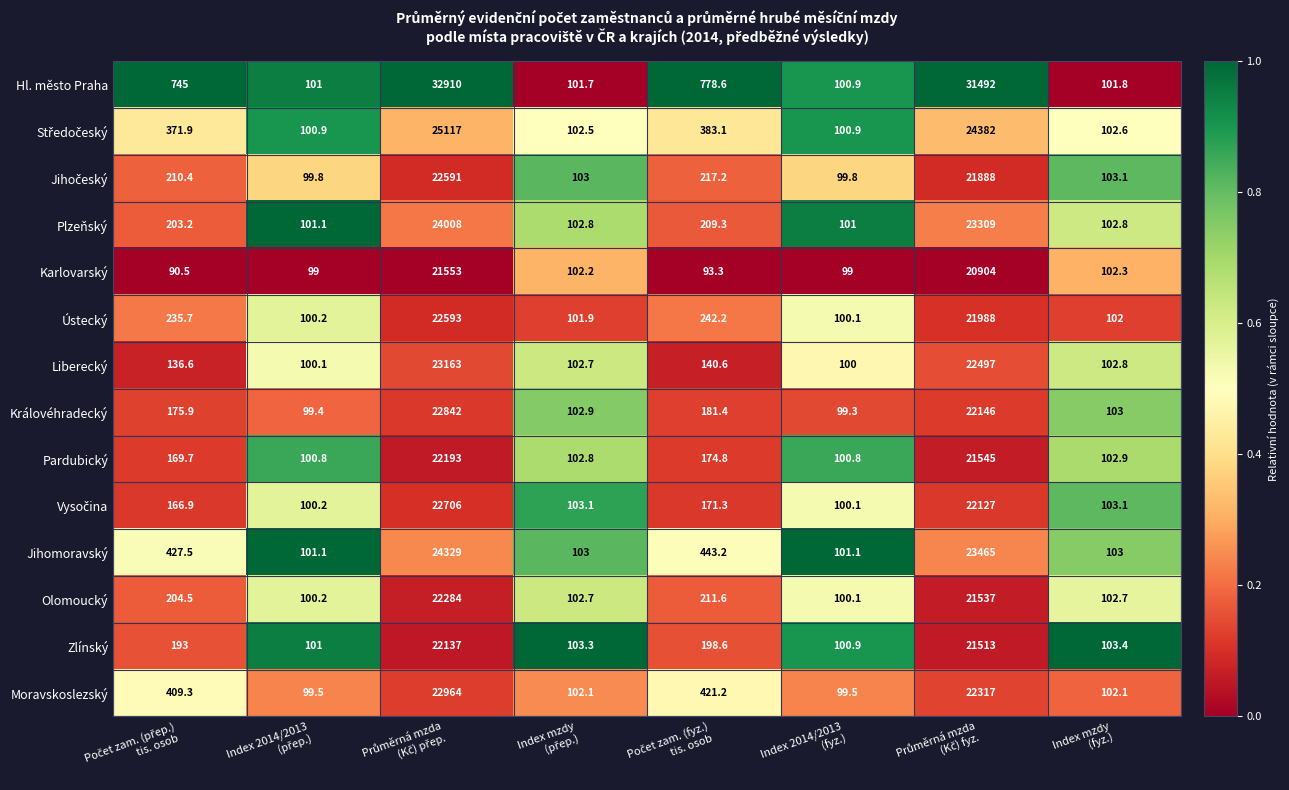

What is the difference between the maximum and second lowest values in the Jihomoravský series?

24227.9